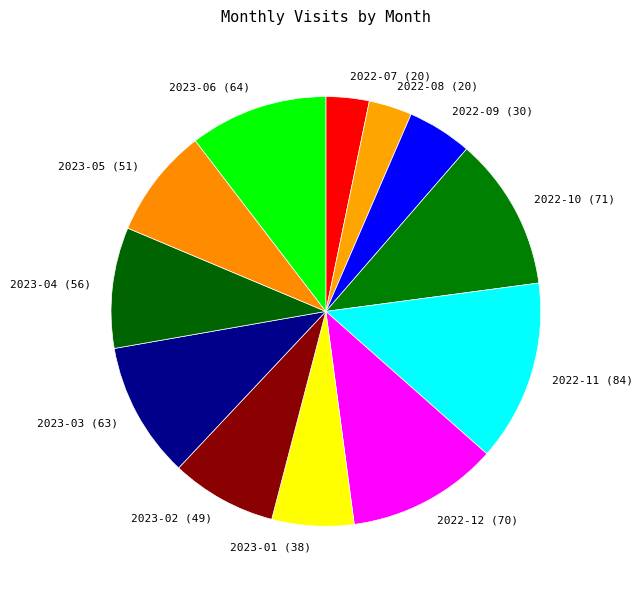

Is the sum of 2022-11 and 2023-05 greater than half?

No